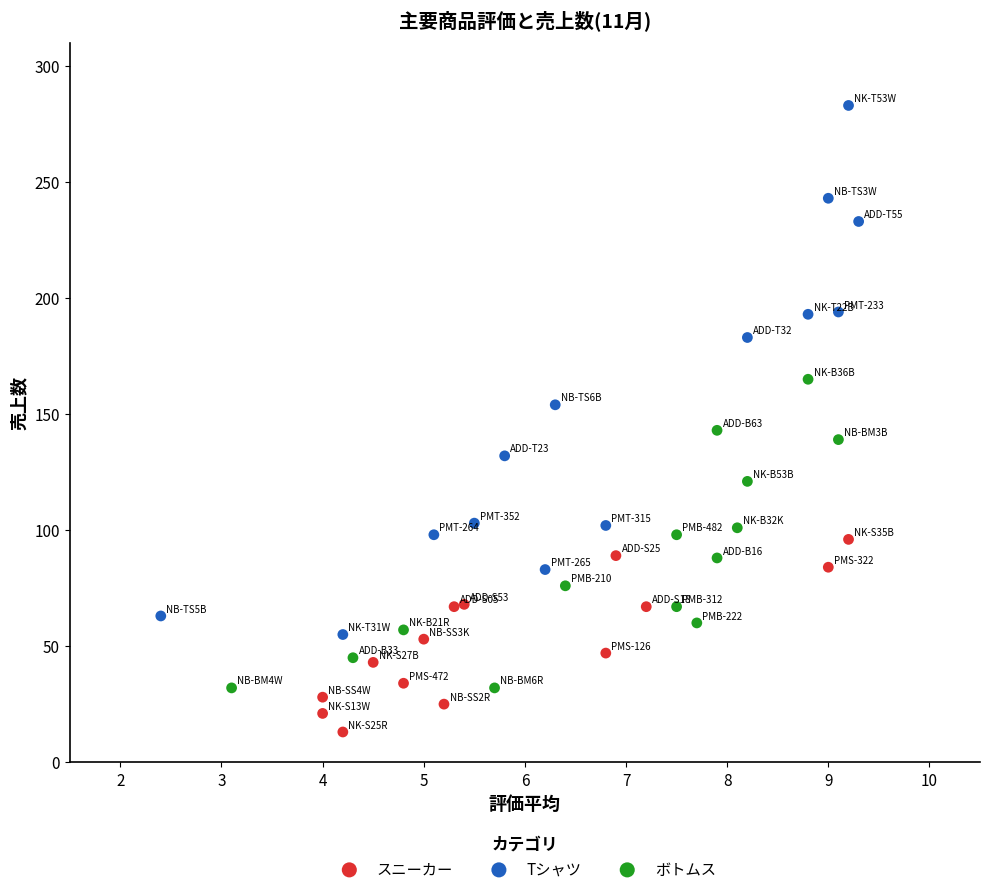

Which series reaches the maximum Y coordinate?

Tシャツ